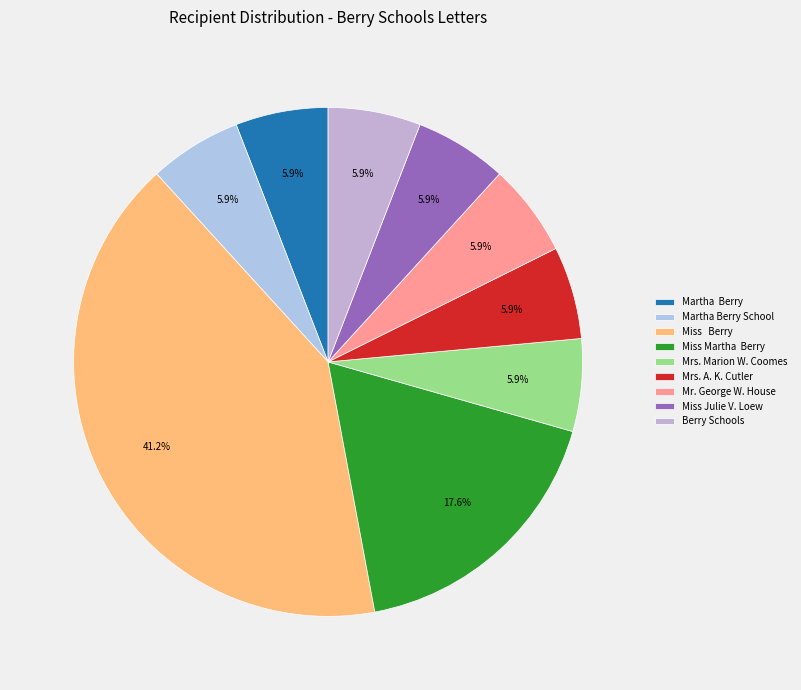

How many slices are in this pie chart?

9